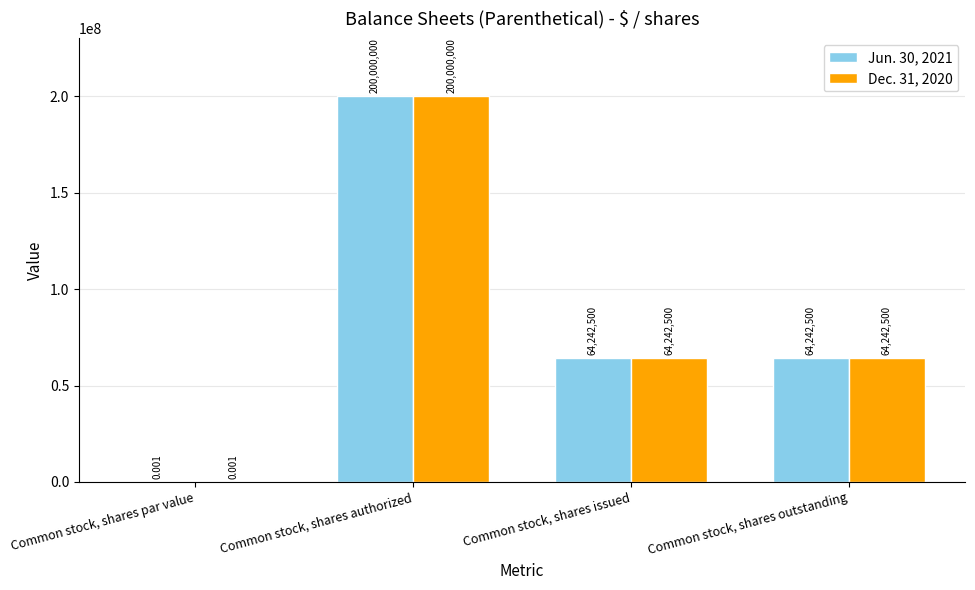

Which category has the highest value across all series?

Common stock, shares authorized